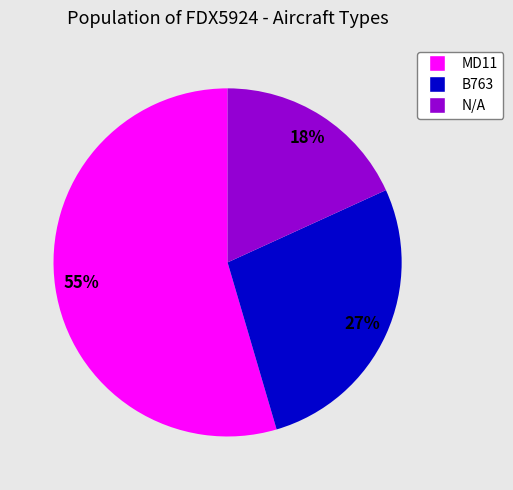

Which category has the biggest portion of the pie?

MD11